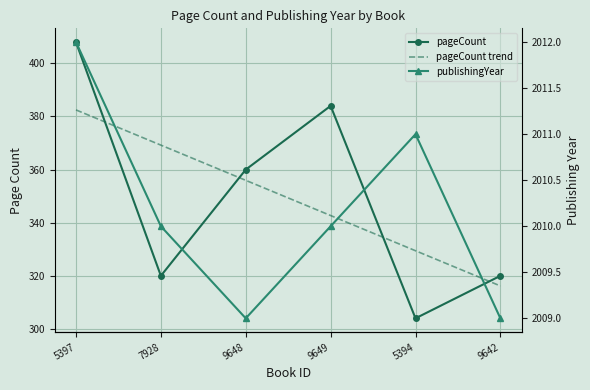

Count the number of categories in the chart.

6